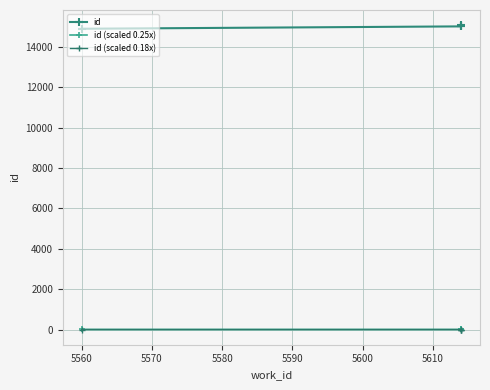

Reading right to left, transcribe all the data shown in this chart.

id: 15072.0	15015.0	15014.0	14897.0
id (scaled 0.25x): 3.8	3.8	3.8	3.7
id (scaled 0.18x): 2.7	2.7	2.7	2.7